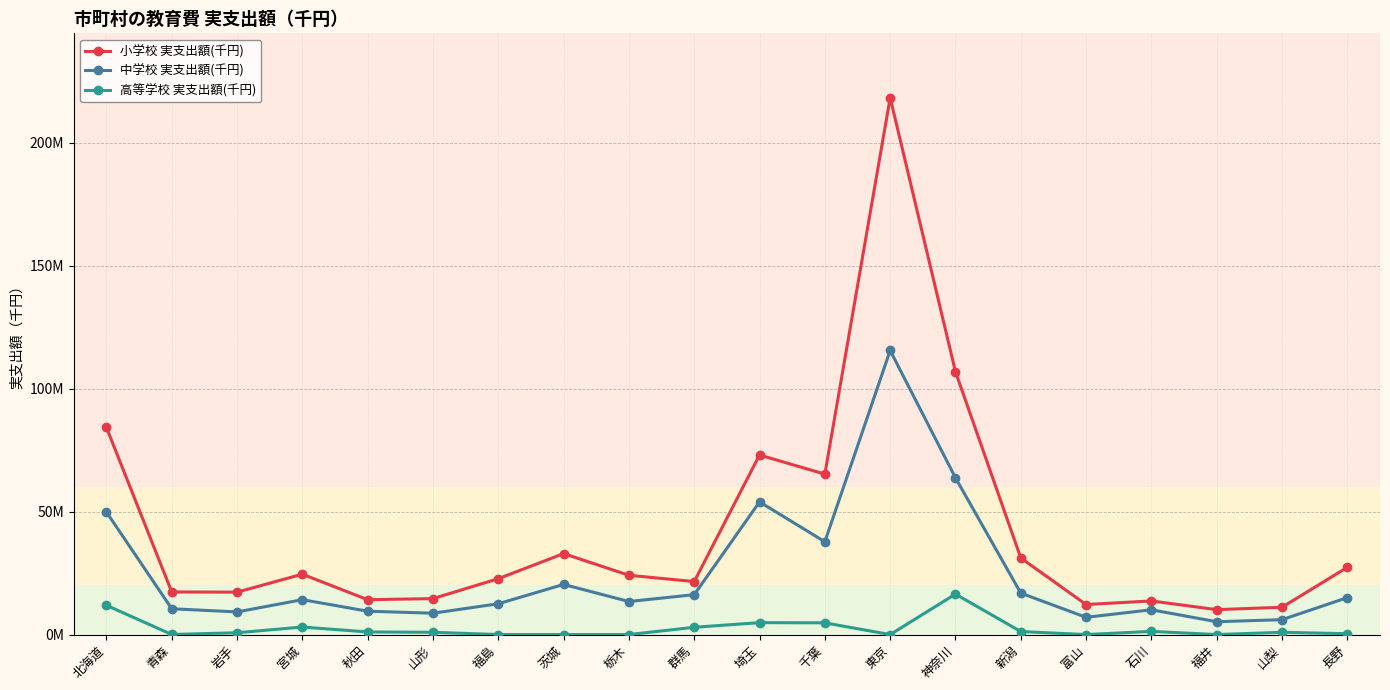

Reading left to right, transcribe all the data shown in this chart.

小学校 実支出額(千円): 84210912	17336434	17247537	24540863	14174305	14620010	22720217	32916612	24101174	21555178	72997992	65232526	218240643	106844026	31145894	12208140	13677167	10127236	11113796	27352416
中学校 実支出額(千円): 49823481	10498016	9201488	14182833	9500759	8683237	12522276	20385200	13434119	16220470	53946911	37727070	115500506	63727702	16856291	7007784	10077369	5217232	6058286	15026812
高等学校 実支出額(千円): 11887528	31461	739158	3067044	1059154	925606	0	0	0	2966233	4844799	4771244	0	16456823	1226856	0	1293775	0	924243	353123